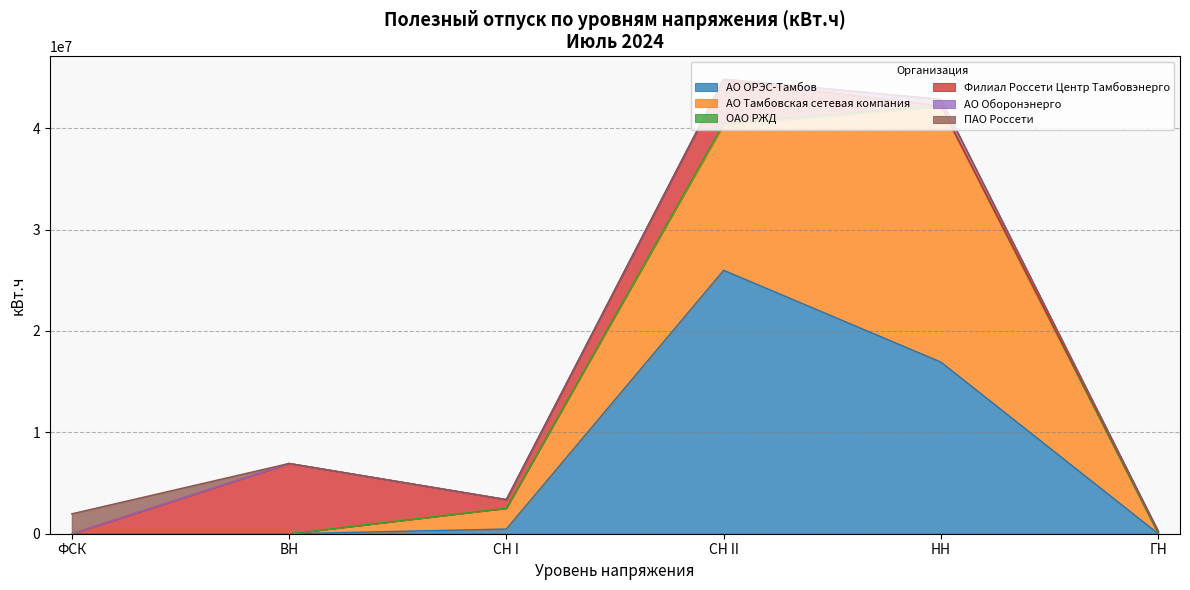

What position from the right is ФСК?

6